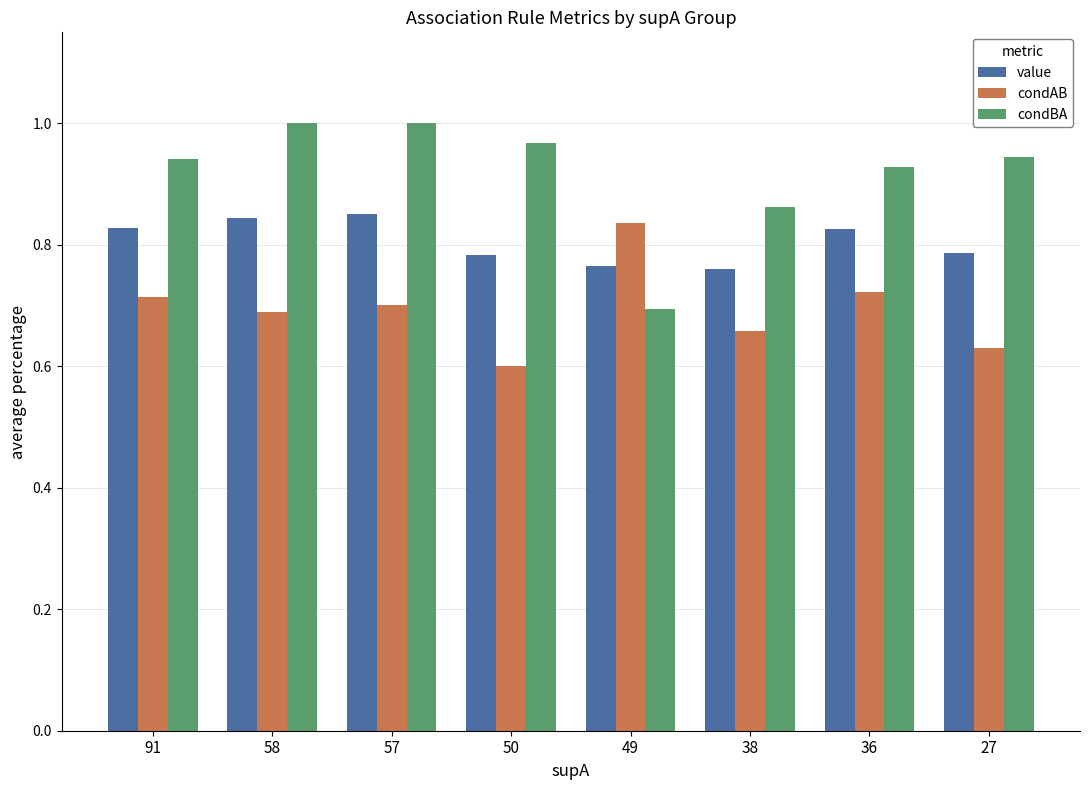

Between 91 and 58, which series saw the biggest shift?

condBA